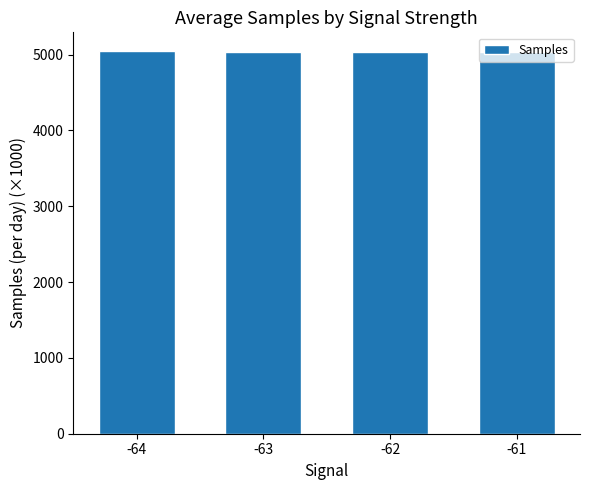

At which label does the data first exceed 5039?

-64